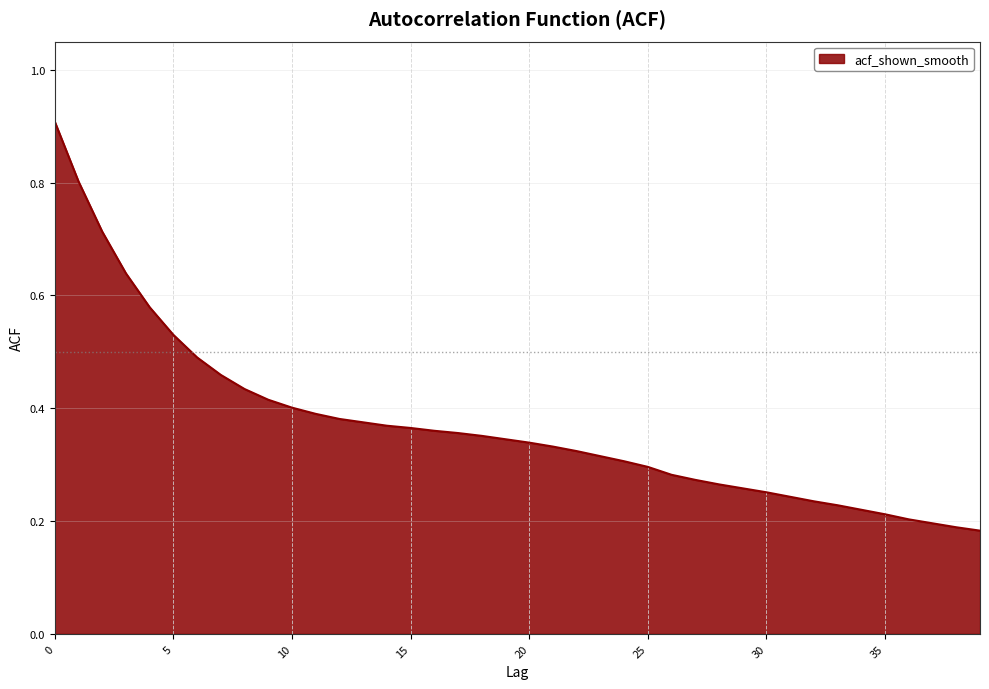

What is the maximum value shown in the chart?

0.9